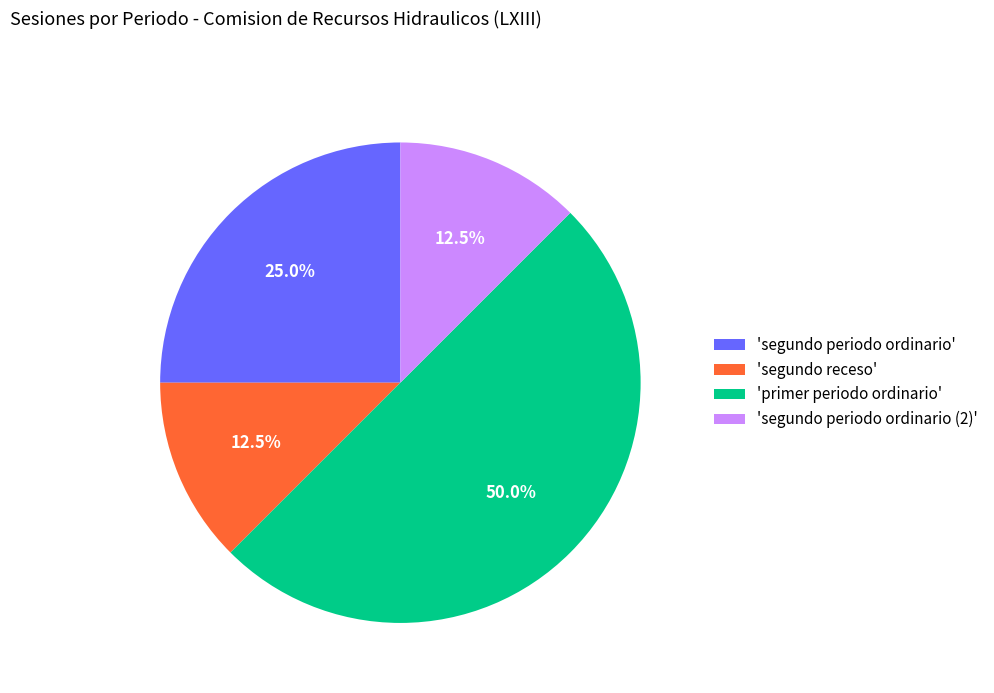

Which category has the biggest portion of the pie?

'primer periodo ordinario'